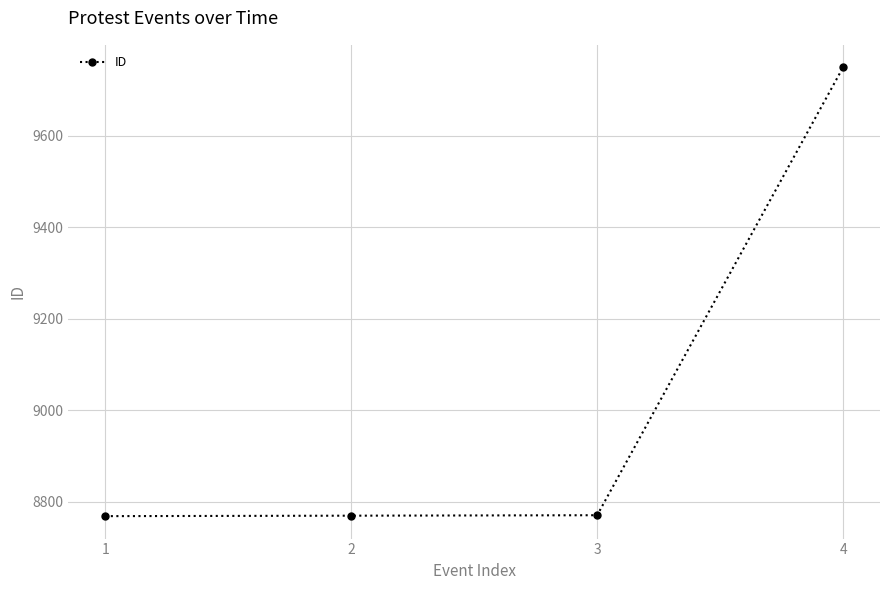

What is the greatest value displayed?

9749